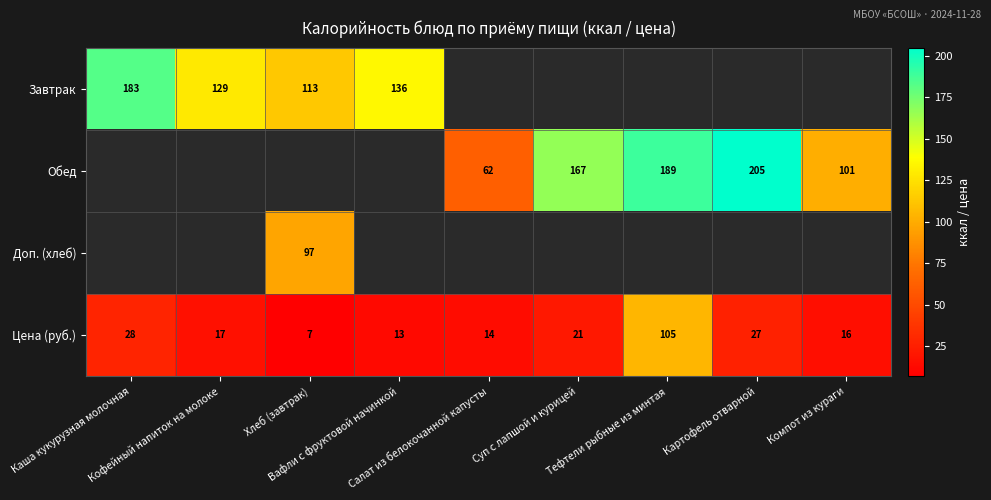

At which label is Цена (руб.) closest to 56?

Каша кукурузная молочная